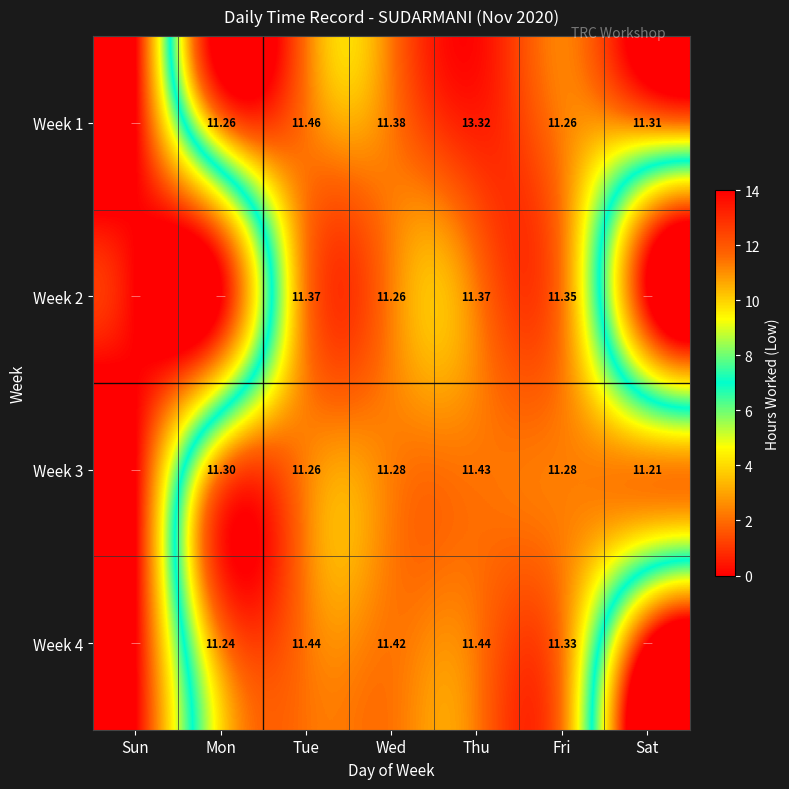

What is the sum of the Week 2 values at Thu and Wed?

22.6